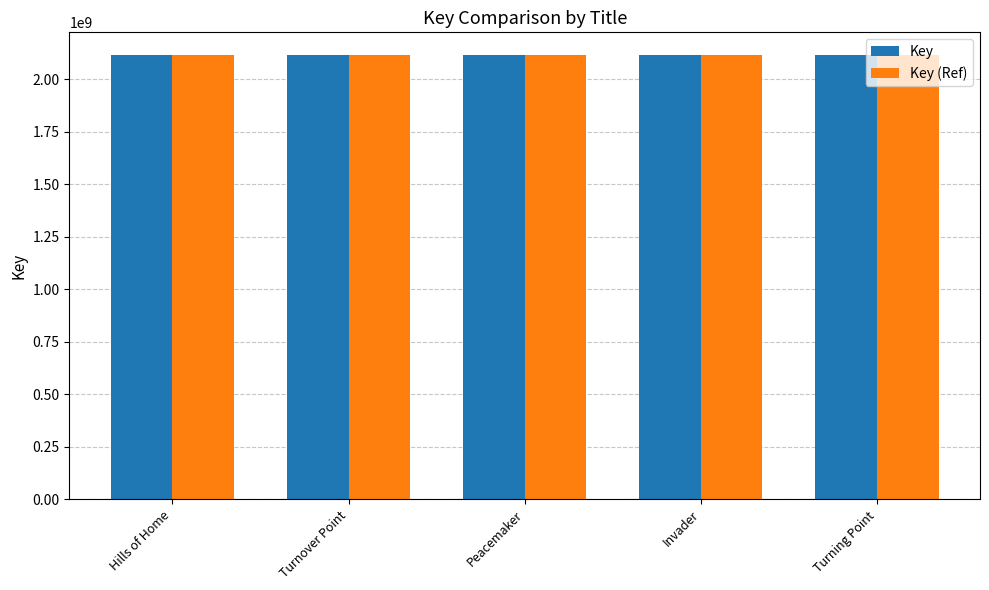

Is it true that Key (Ref) equals 3551879593 at Invader?

False